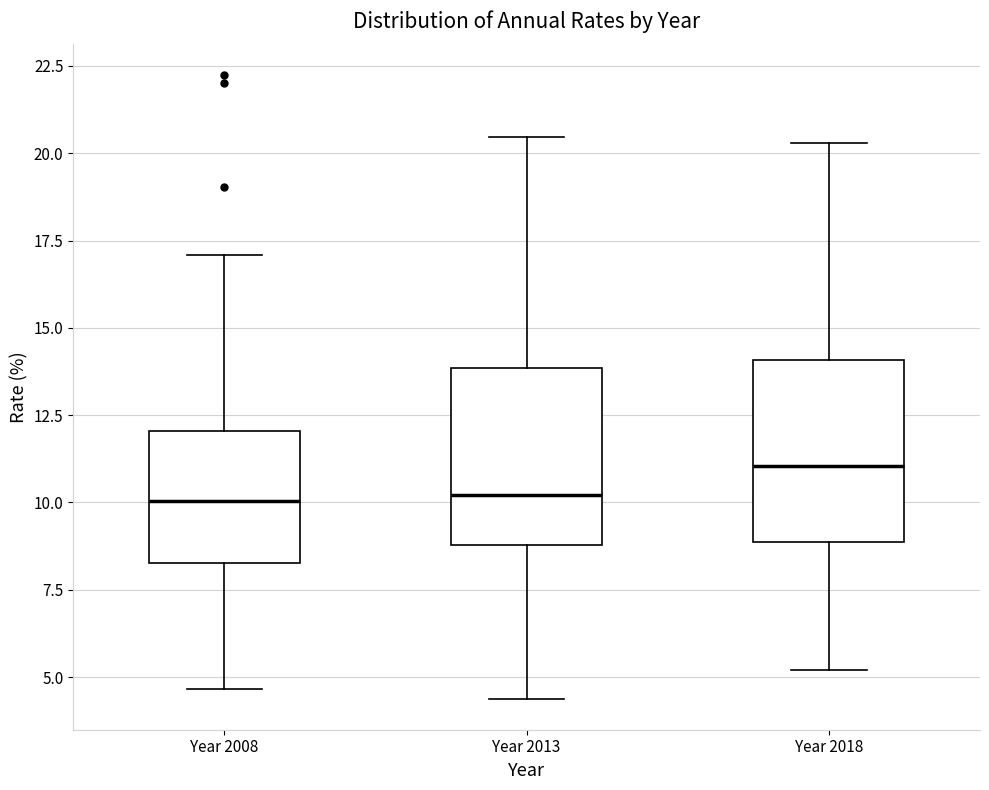

Where does the upper whisker of the box for Year 2013 end on the y-axis? The values are not printed on the chart, so give them approximately, as read against the axis.

20.5